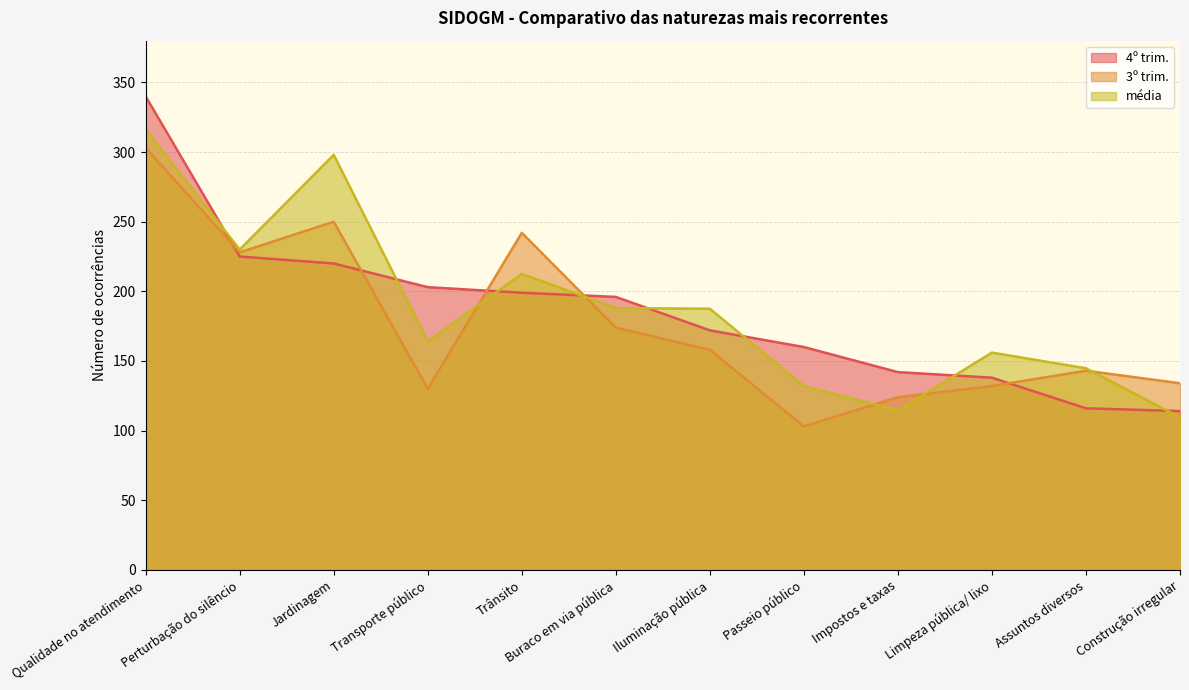

Reading left to right, extract all data points from this chart.

4º trim.: 340.0	225.0	220.0	203.0	199.0	196.0	172.0	160.0	142.0	138.0	116.0	114.0
3º trim.: 303.0	228.0	250.0	130.0	242.0	174.0	158.0	103.0	124.0	132.0	143.0	134.0
média: 316.2	230.0	298.0	164.0	212.5	188.0	187.5	132.0	114.5	156.0	144.8	109.5